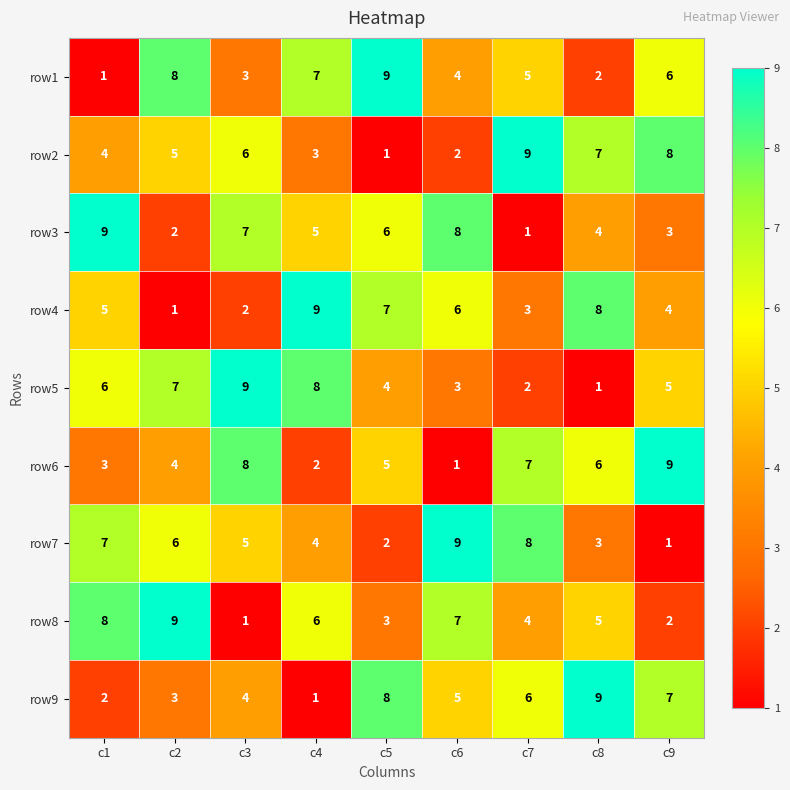

Count the row1 values in the range 3 to 7.

5